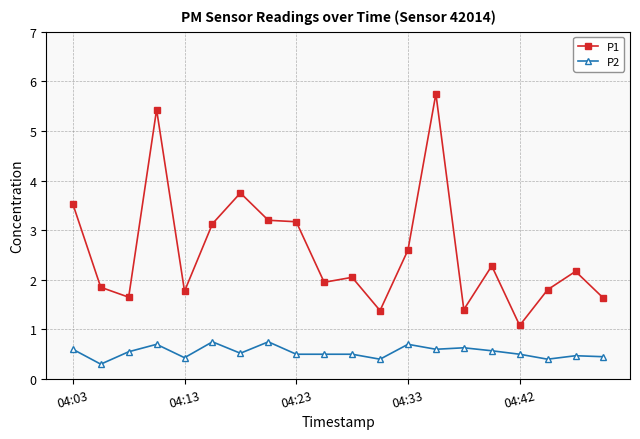

What are all the series names shown in the legend?

P1, P2